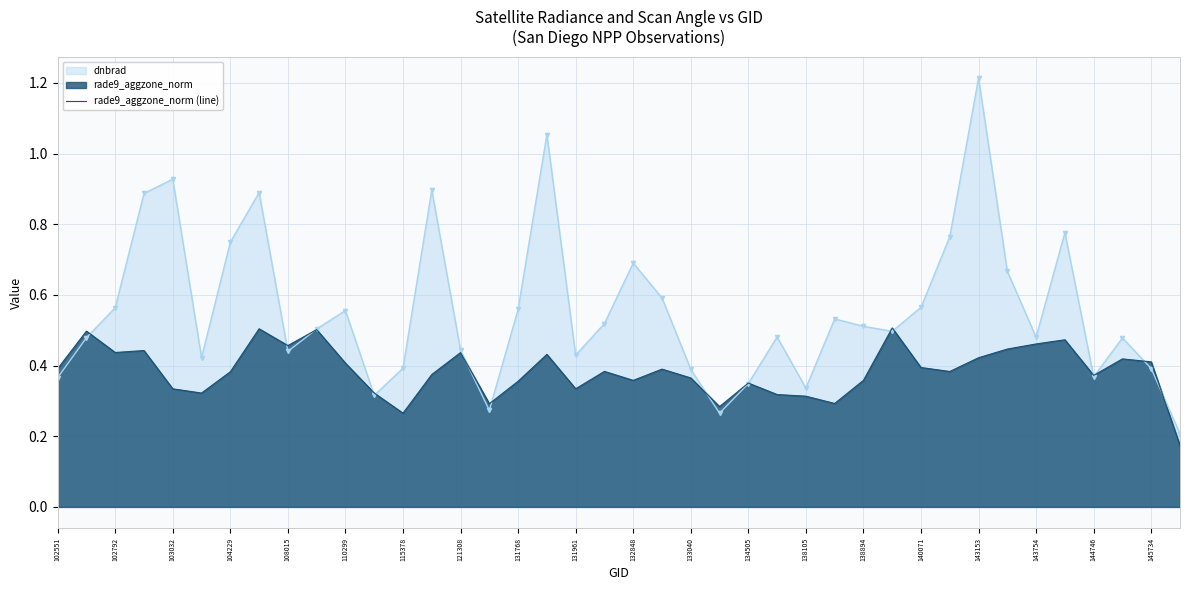

Is it true that dnbrad equals 0.6 at 145734?

False